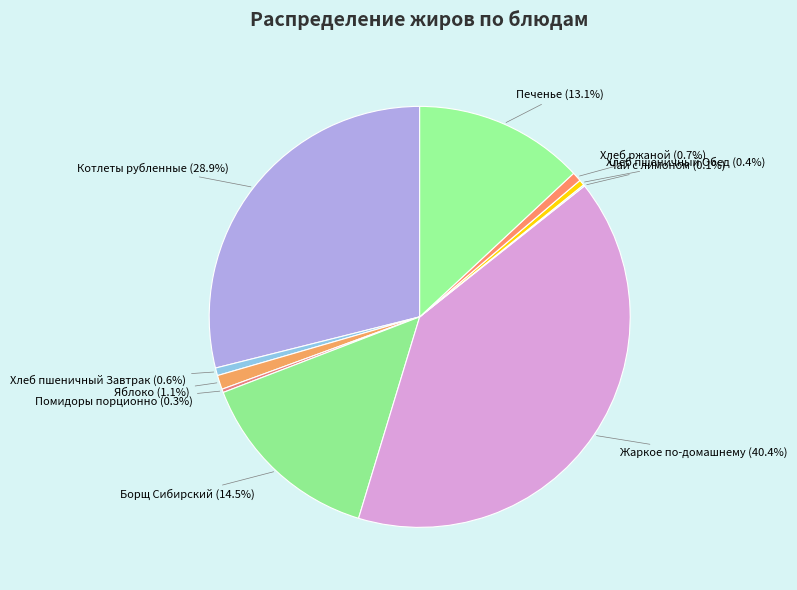

Is there any slice that represents more than half of the pie?

No